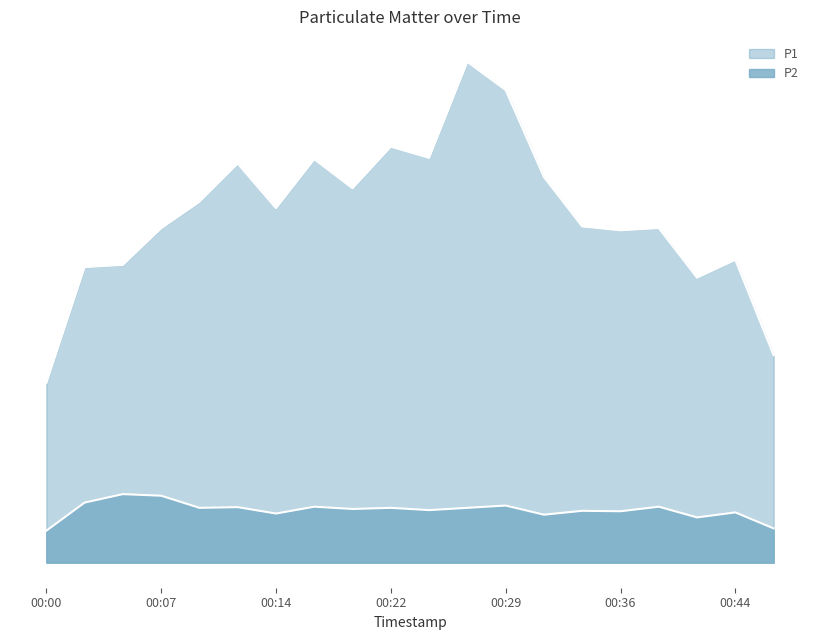

Reading left to right, extract all data points from this chart.

P1: 3.9	3.9	5.1	4.0	5.5	6.2	5.7	3.6	8.4	4.4	5.4	7.9	8.6	4.2	4.1	6.5	4.0	4.2	4.3	4.8
P2: 0.5	0.9	1.2	0.9	0.8	0.7	0.9	0.6	1.0	0.8	0.6	0.9	0.9	0.7	0.5	1.1	0.7	0.7	0.6	0.9